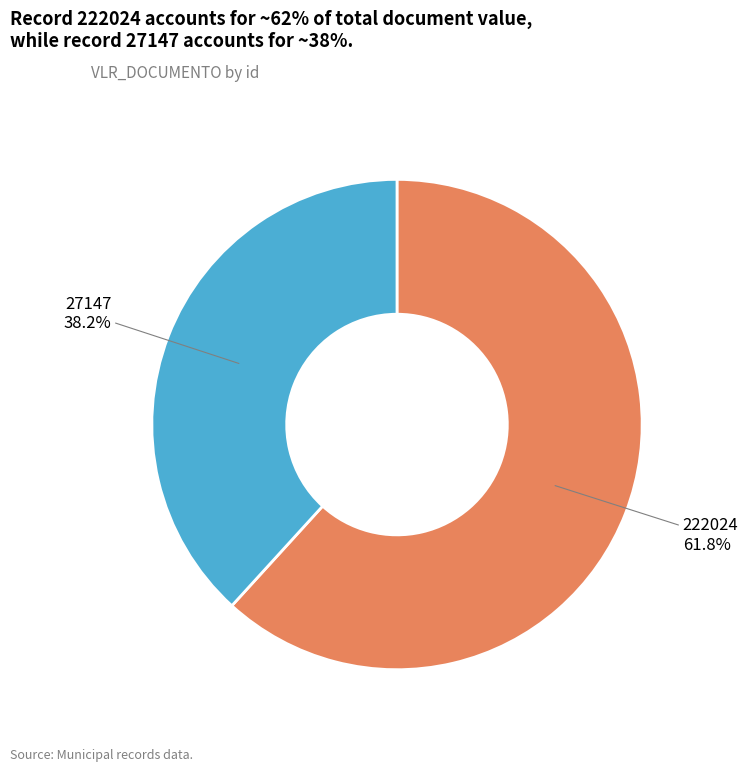

Does any single category account for the majority?

Yes